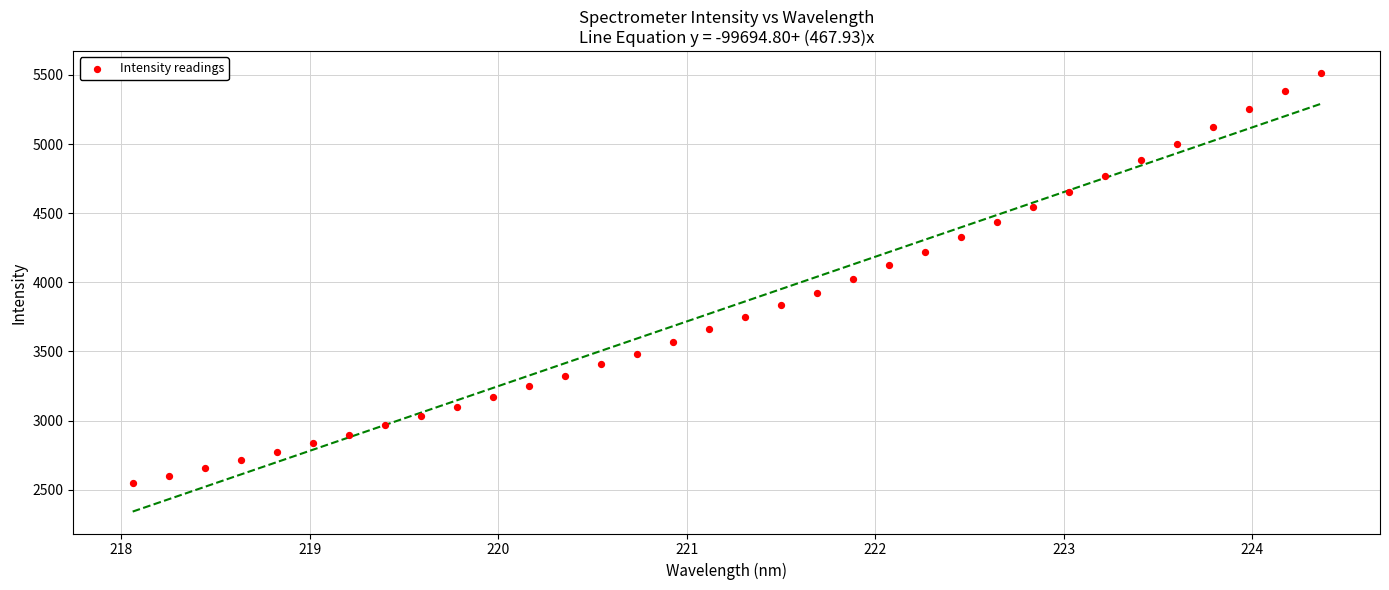

What is the range of X values (max minus min)?

6.3